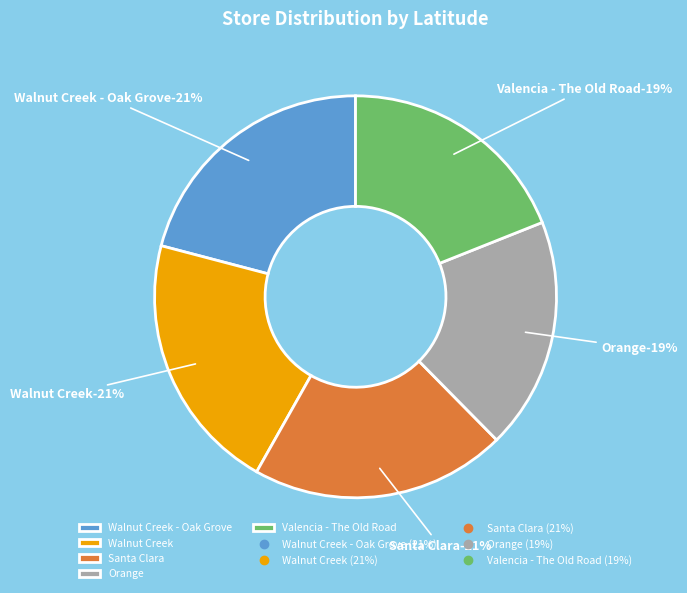

How many slices are in this pie chart?

5